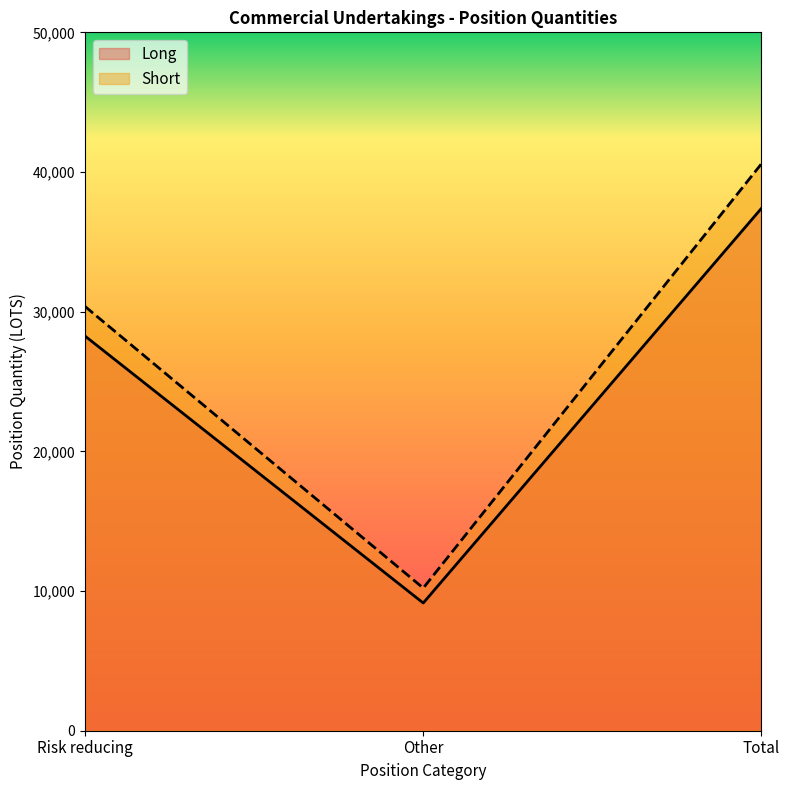

Does the chart have visible grid lines?

No